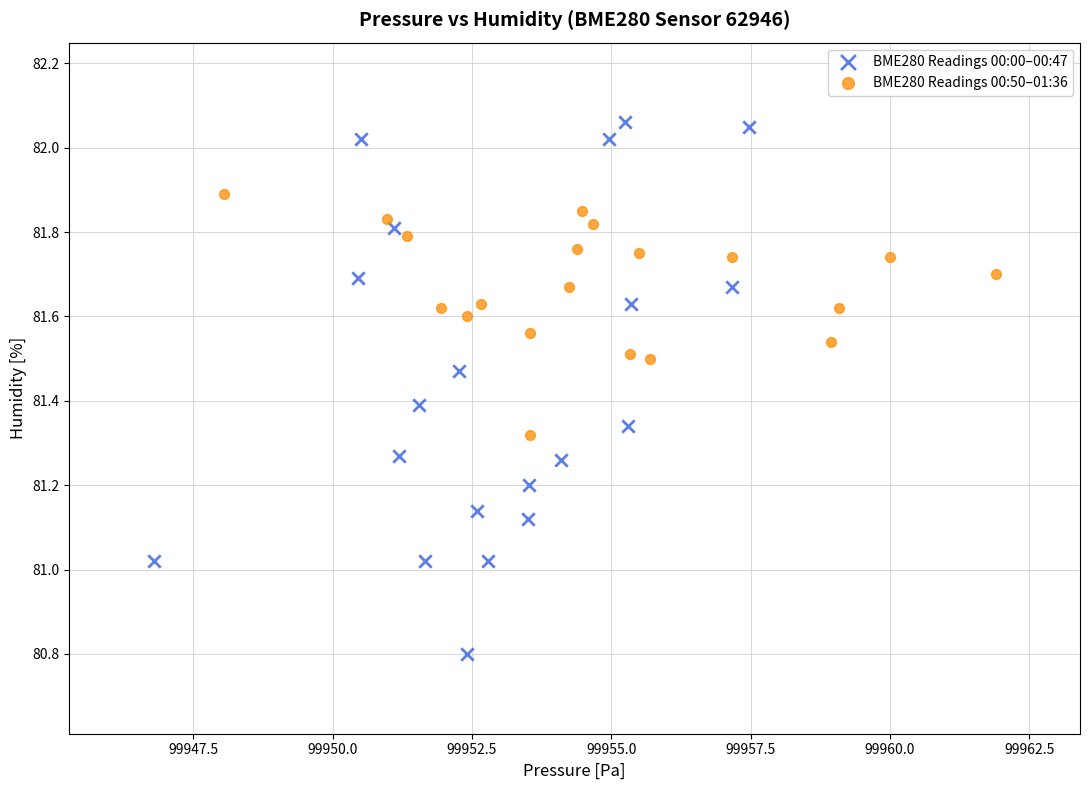

Which series contains the highest Y value?

BME280 Readings 00:00–00:47